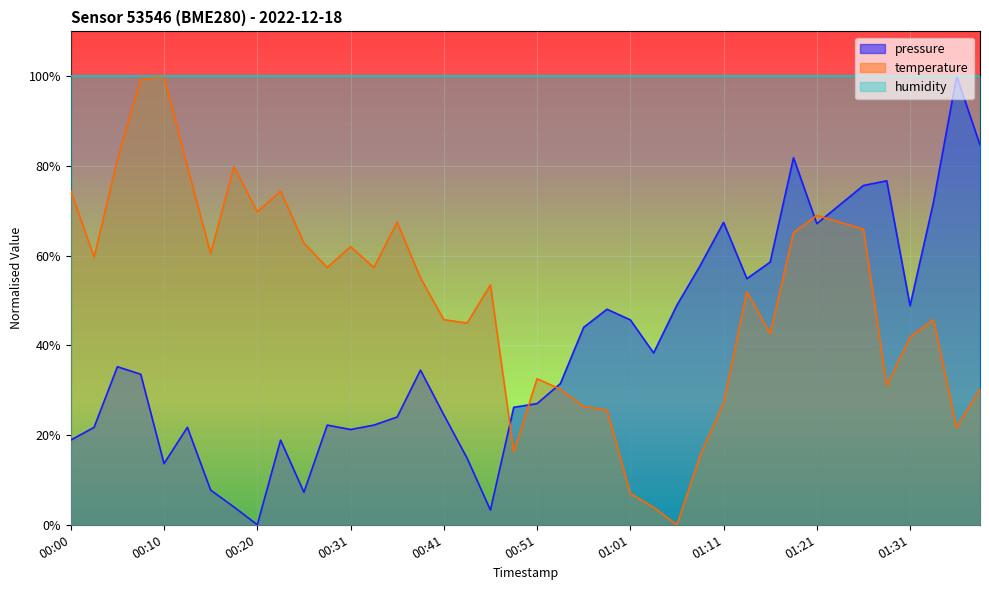

Where is temperature nearest to the value 50?

01:13